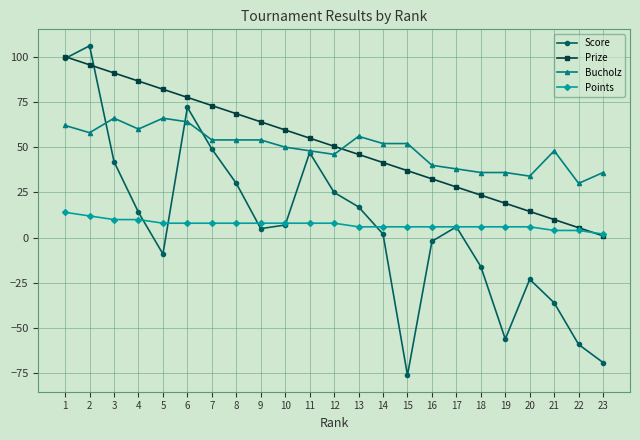

The Bucholz series shows 42.0 at 4. True or false?

False